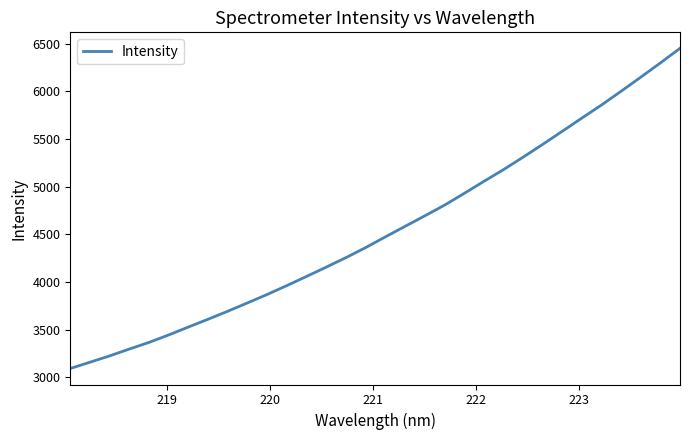

What is the difference between the maximum and minimum values?

3359.9